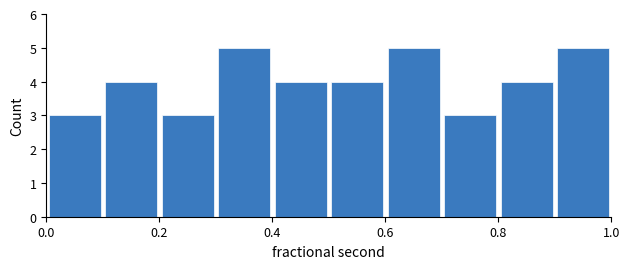

How tall is the bar that spans 0.7 to 0.8 on the x-axis? The values are not printed on the chart, so give them approximately, as read against the axis.

3